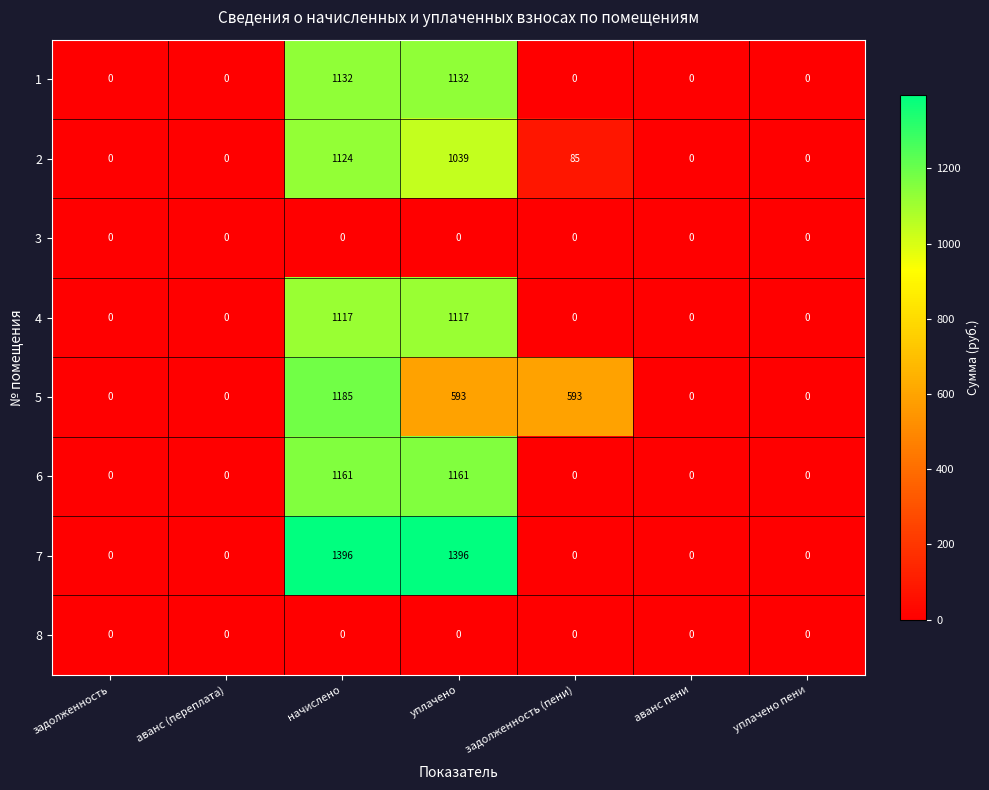

Is the value of 7 at начислено greater than the value of 2 at аванс пени?

Yes